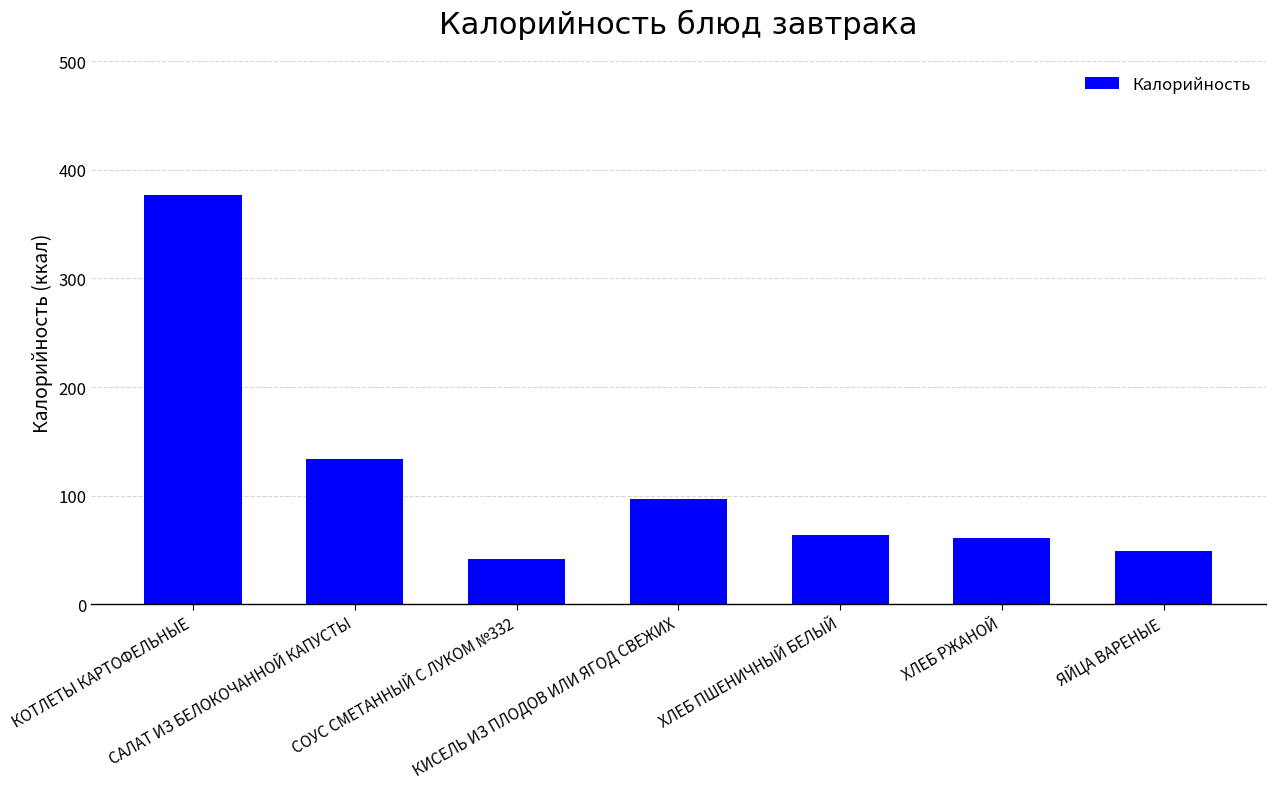

Reading left to right, list all the values displayed in this chart.

377	134	42	97	64	61	49